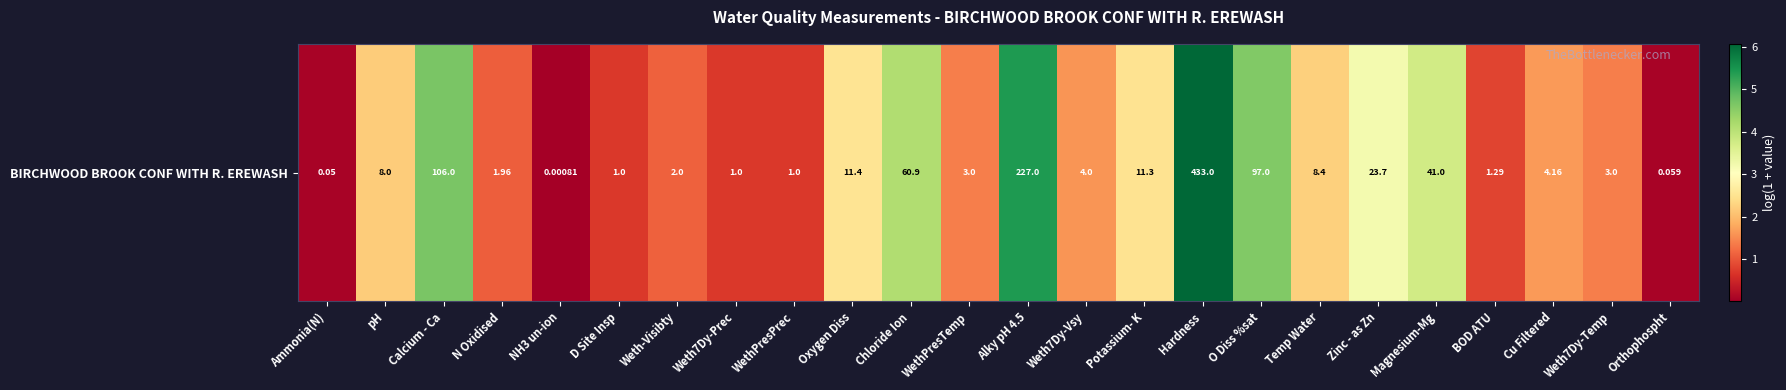

Which category has the highest value across all series?

Hardness